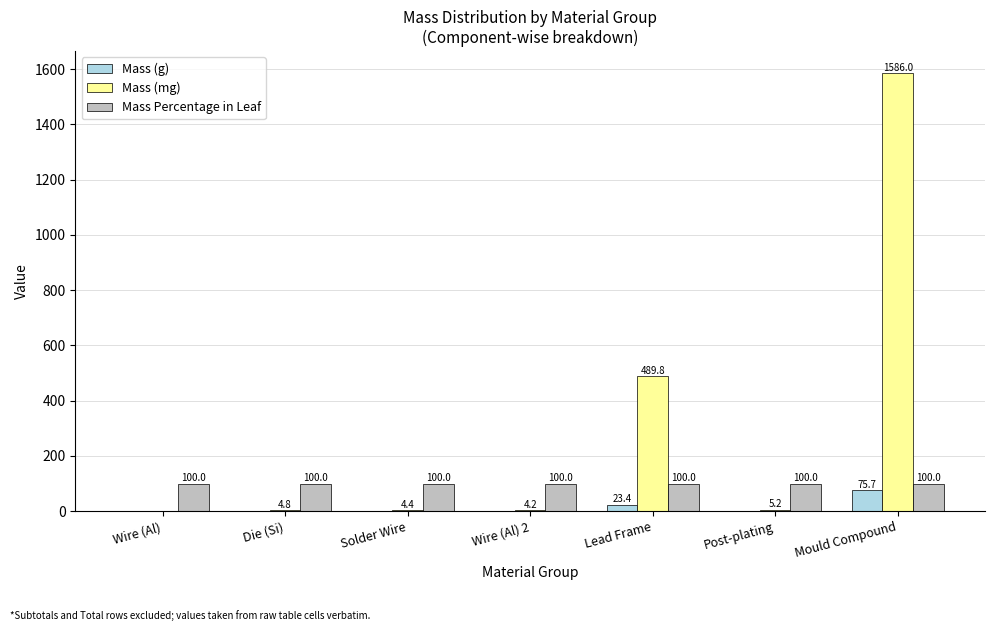

True or false: Mass (mg) has a value of 4.8 at Die (Si).

True